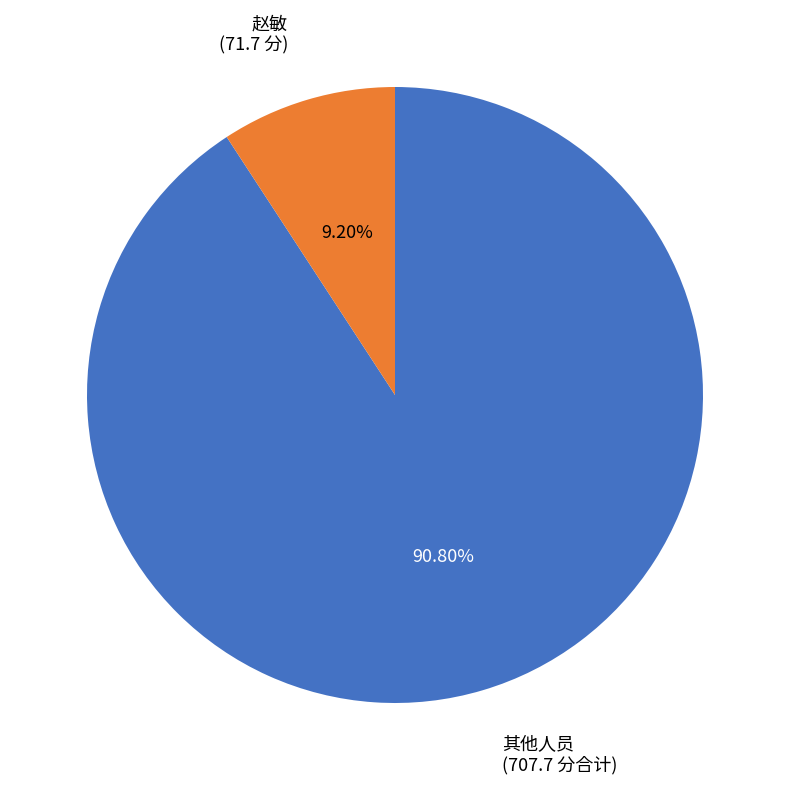

Do 其他人员 and 赵敏 together represent more than half of the pie?

Yes